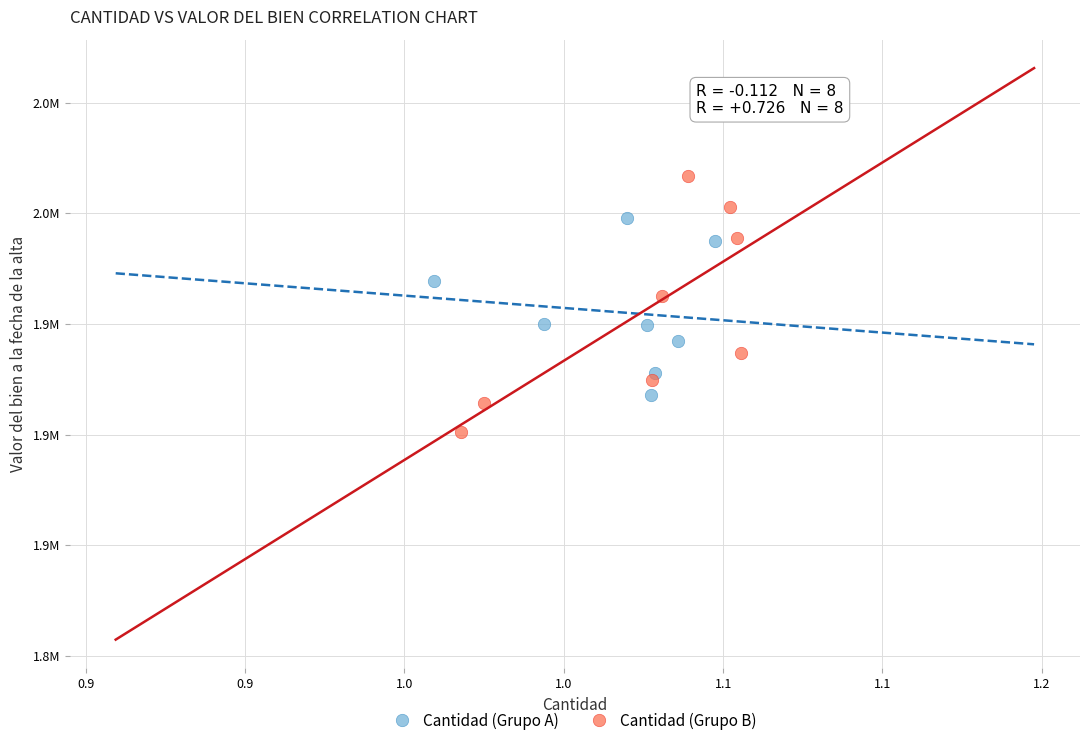

What are all the series names shown in the legend?

Cantidad (Grupo A), Cantidad (Grupo B)